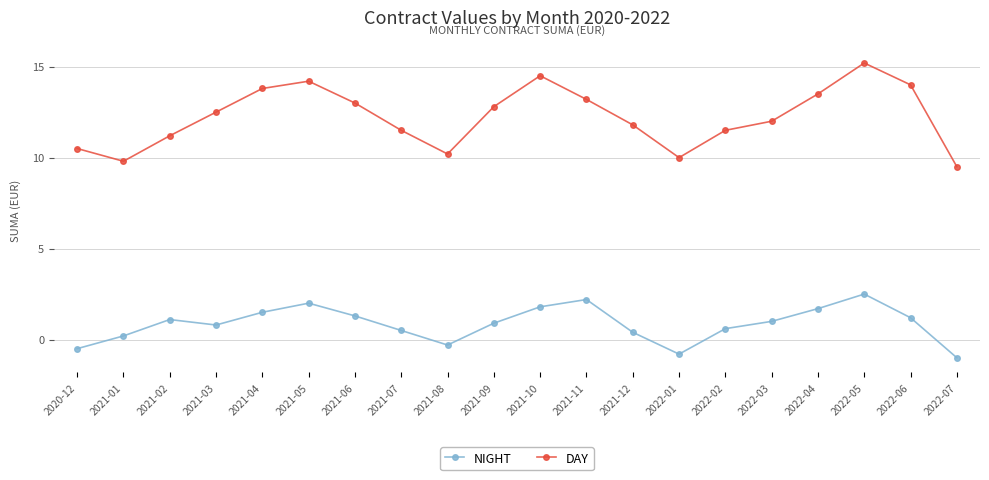

Where is the first local maximum for DAY?

2021-05